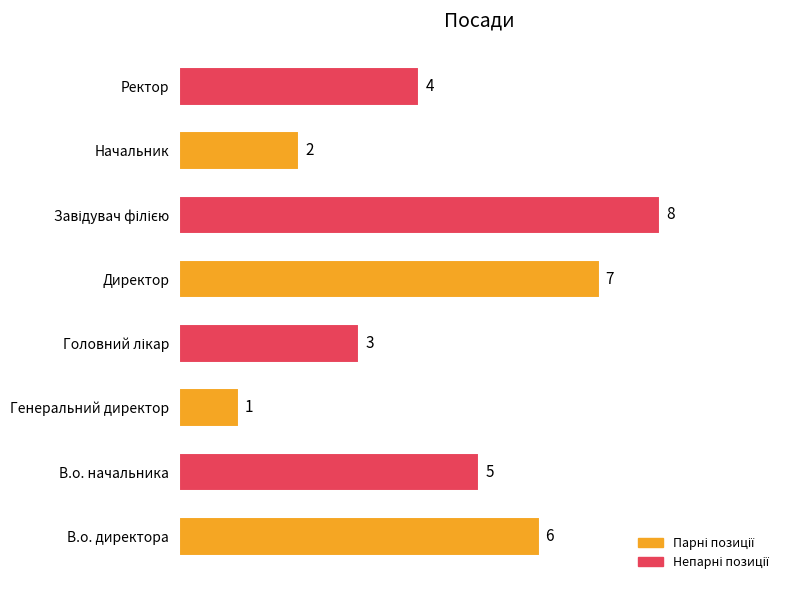

The value at Директор is 7. True or false?

True